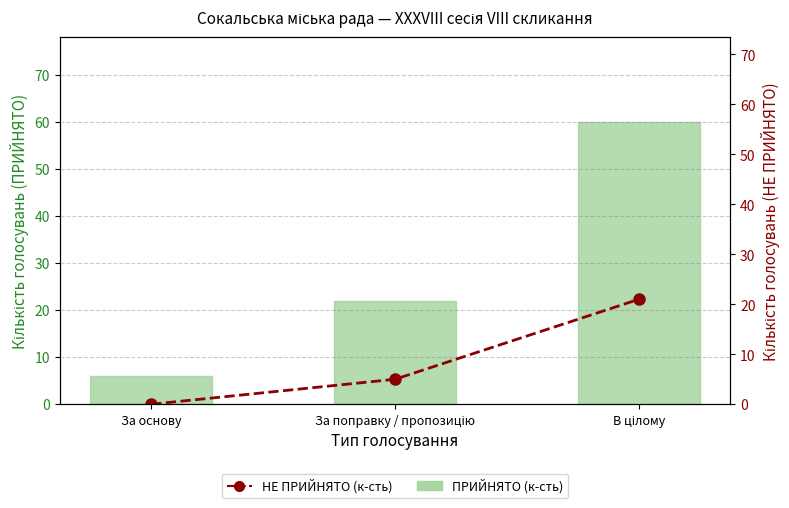

Which series has the largest range (max minus min)?

ПРИЙНЯТО